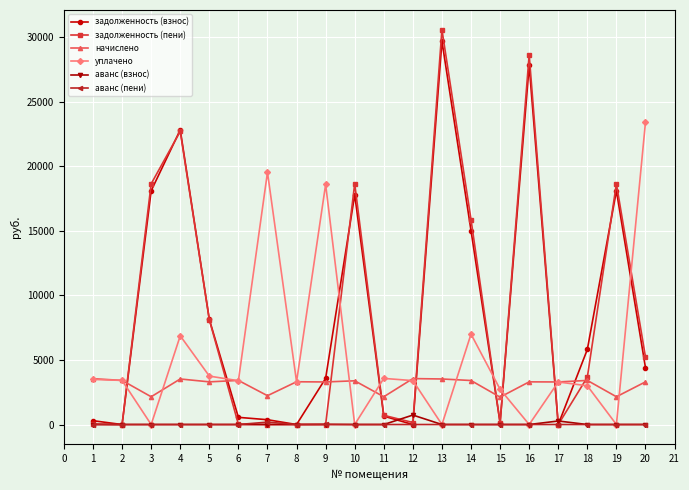

At how many categories does at least one series exceed 1269?

20